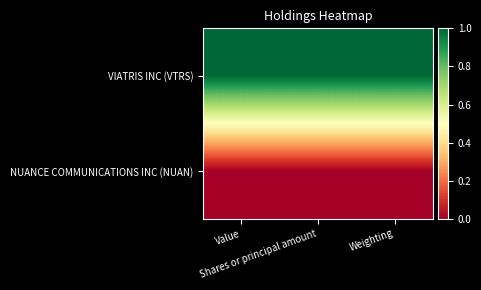

What is the spread (max minus min) of values at Shares or principal amount?

1